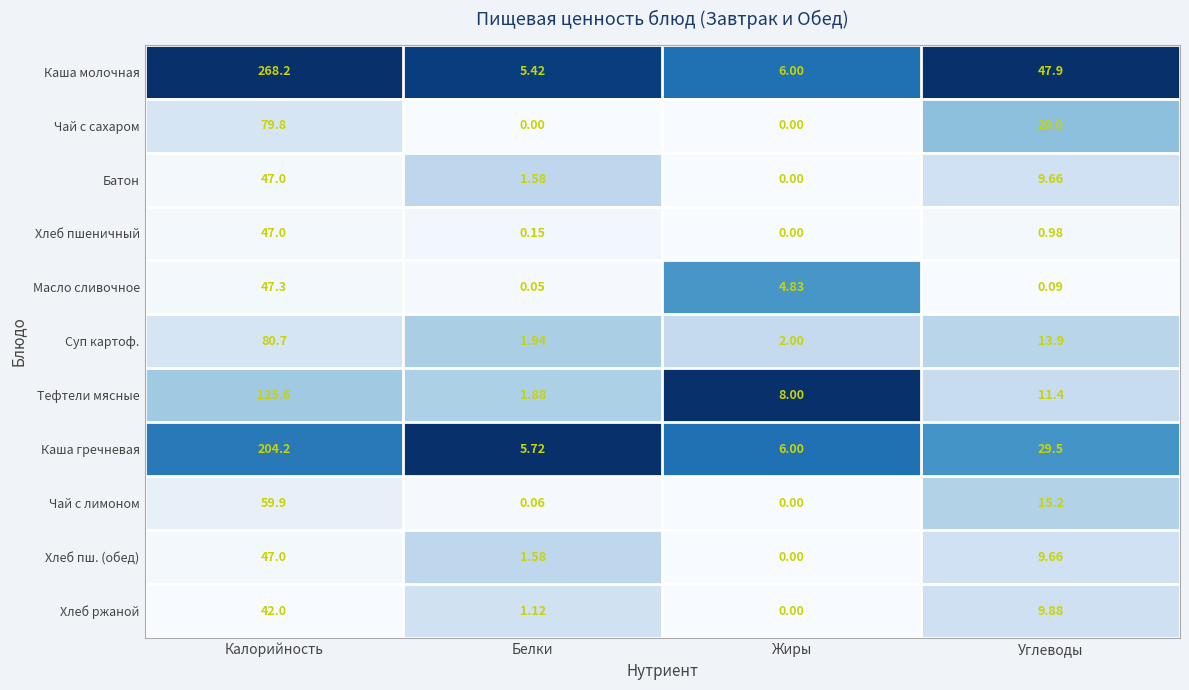

At which category is the sum across all series the highest?

Калорийность